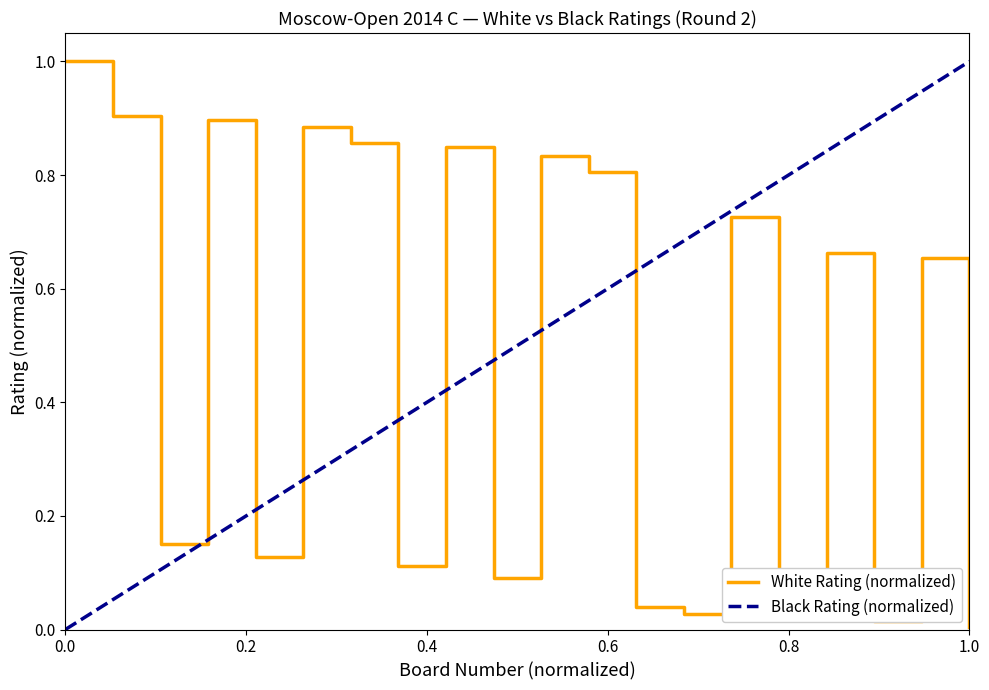

What is the sum of all values?

9.7